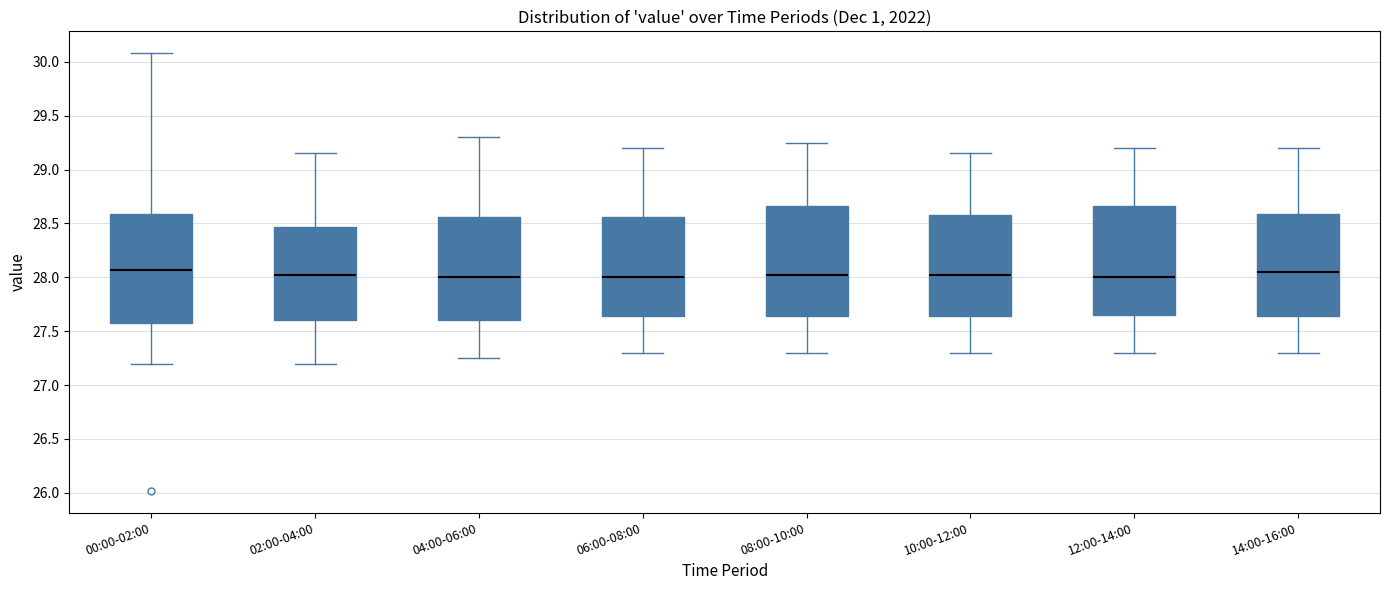

Where does the median line of the box for 02:00-04:00 sit on the y-axis? The values are not printed on the chart, so give them approximately, as read against the axis.

28.05